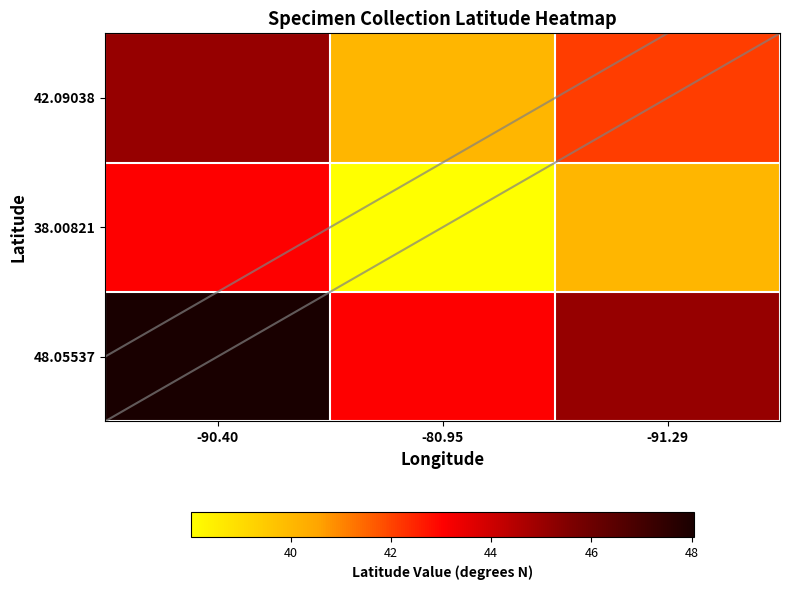

Which series changed the most between -80.95 and -91.29?

48.05537